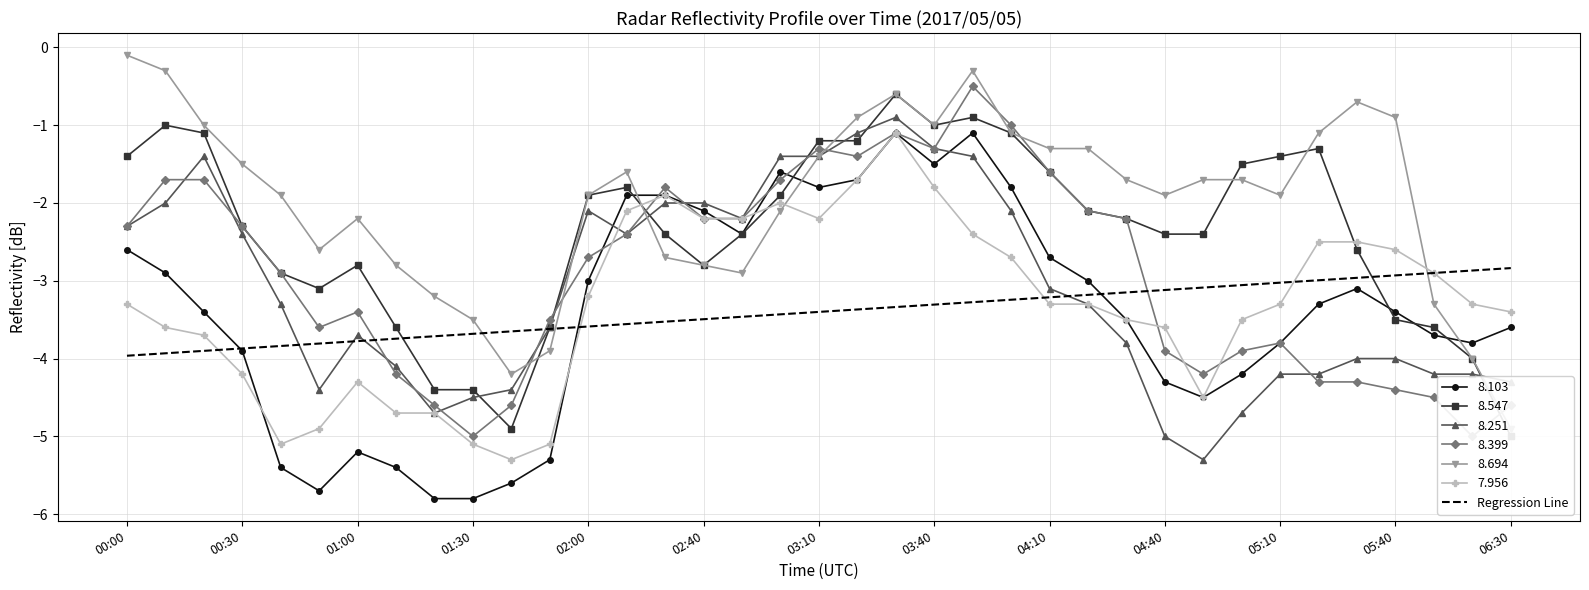

What is the minimum value shown in the chart?

-4.0